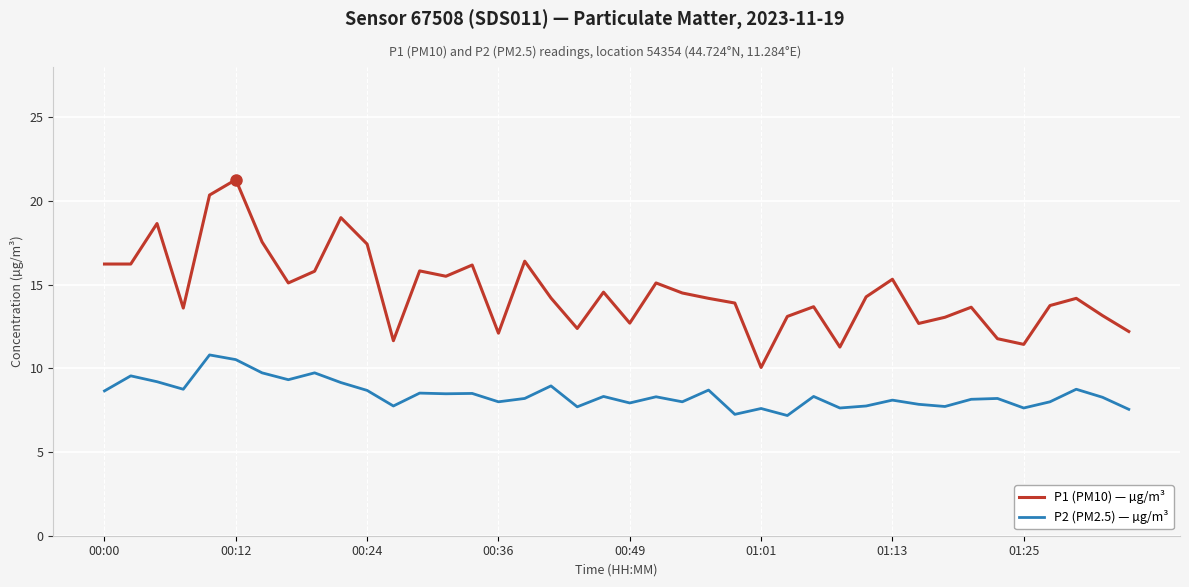

List the series in order of their overall mean, lowest first.

P2 (PM2.5) — µg/m³, P1 (PM10) — µg/m³